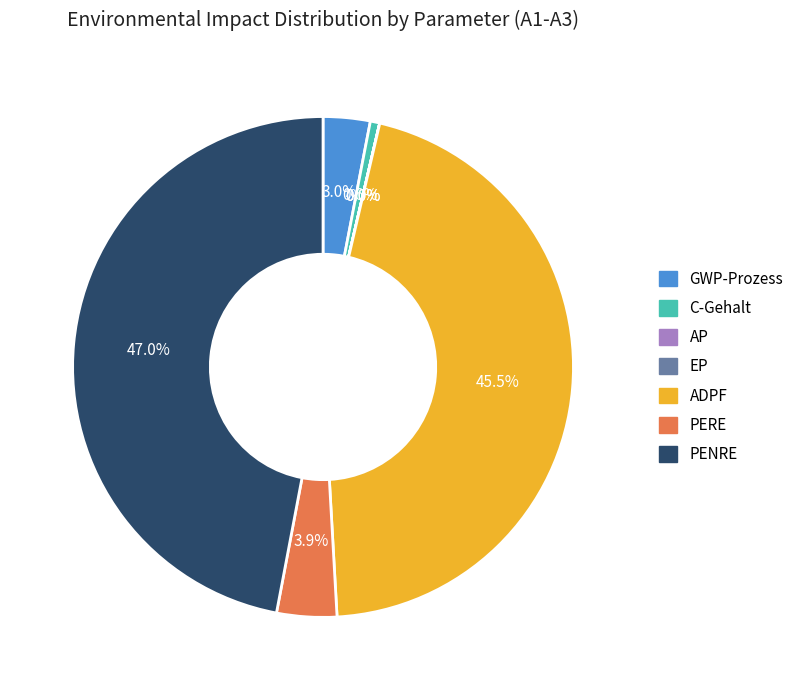

Does any single category account for the majority?

No